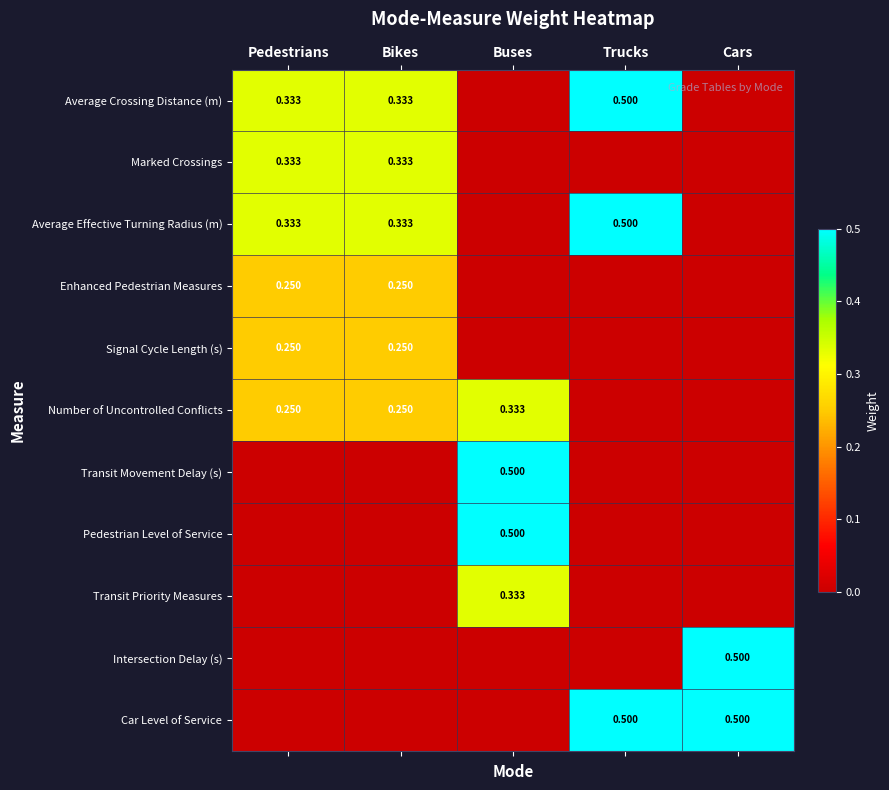

True or false: Intersection Delay (s) has a value of 0.8 at Cars.

False